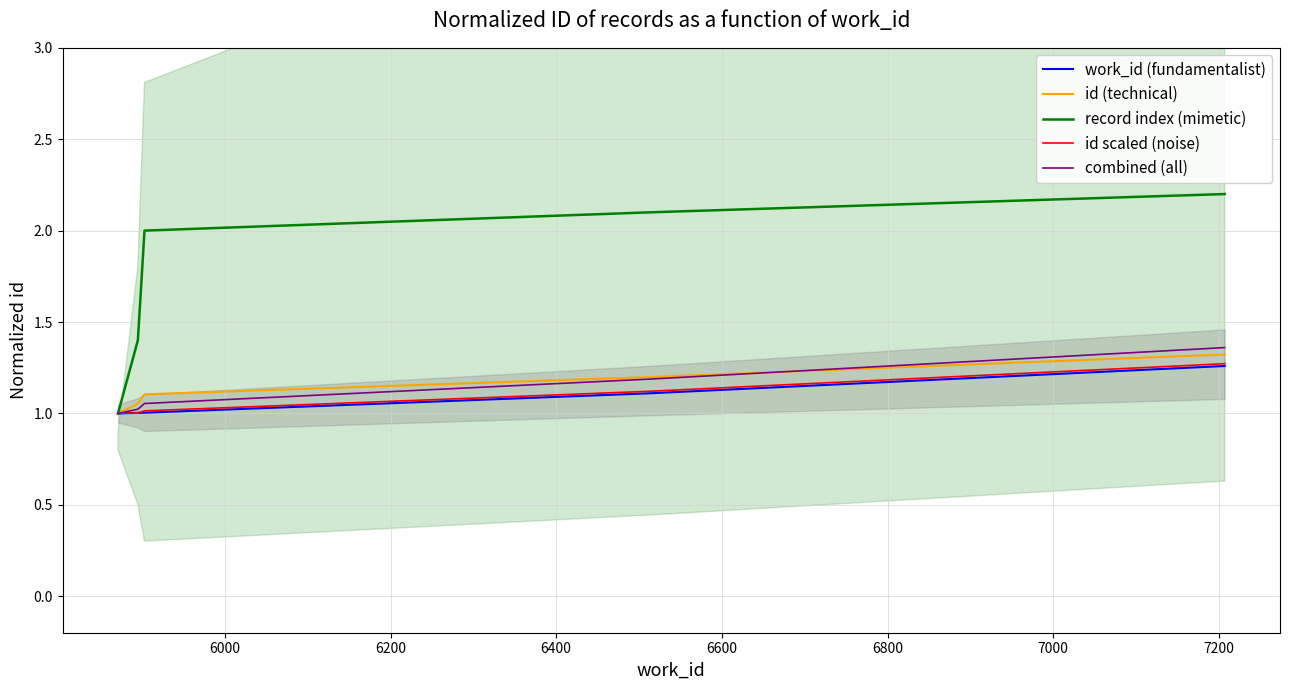

Rank the series at 6400 from highest to lowest value.

record index (mimetic), id (technical), combined (all), id scaled (noise), work_id (fundamentalist)